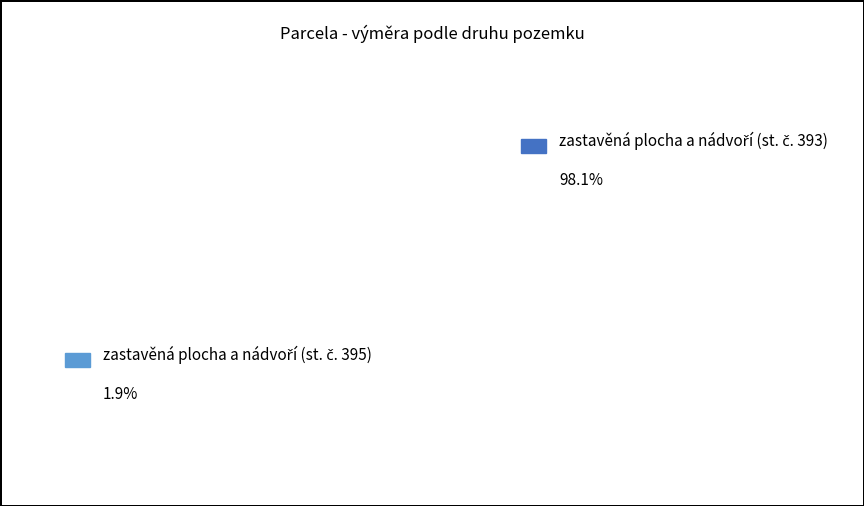

How many slices are in this pie chart?

2